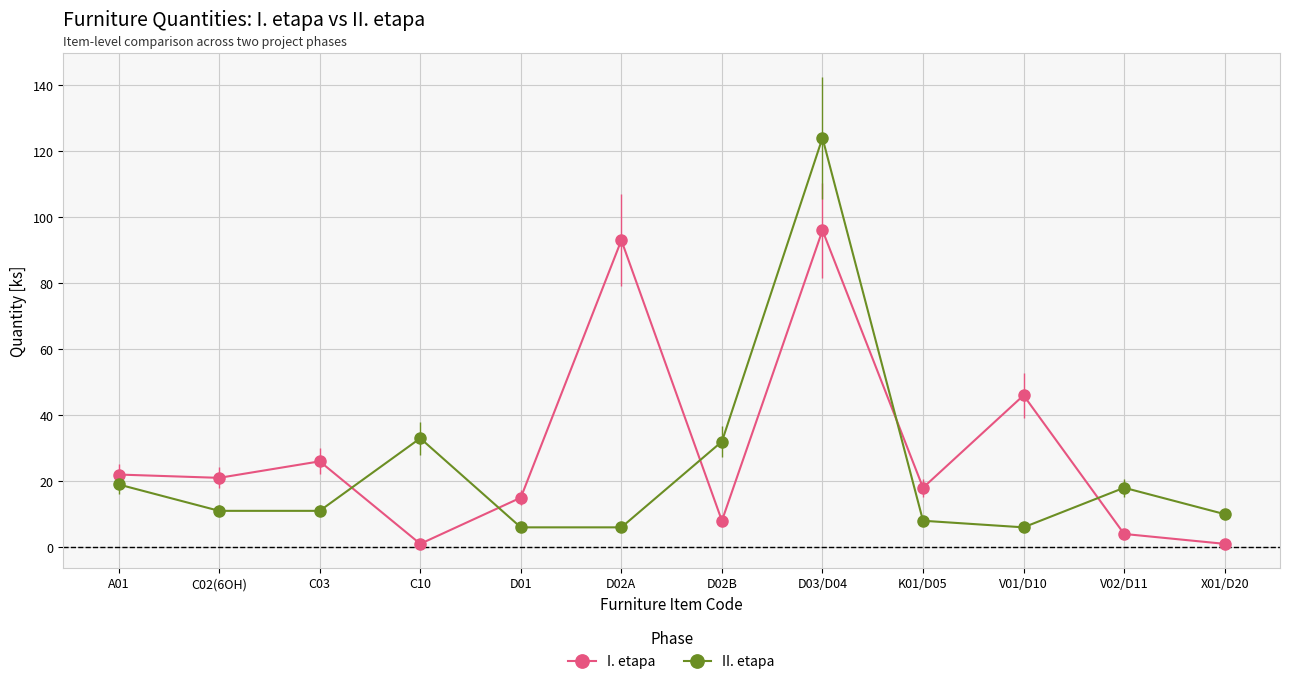

At which category is the sum across all series the highest?

D03/D04